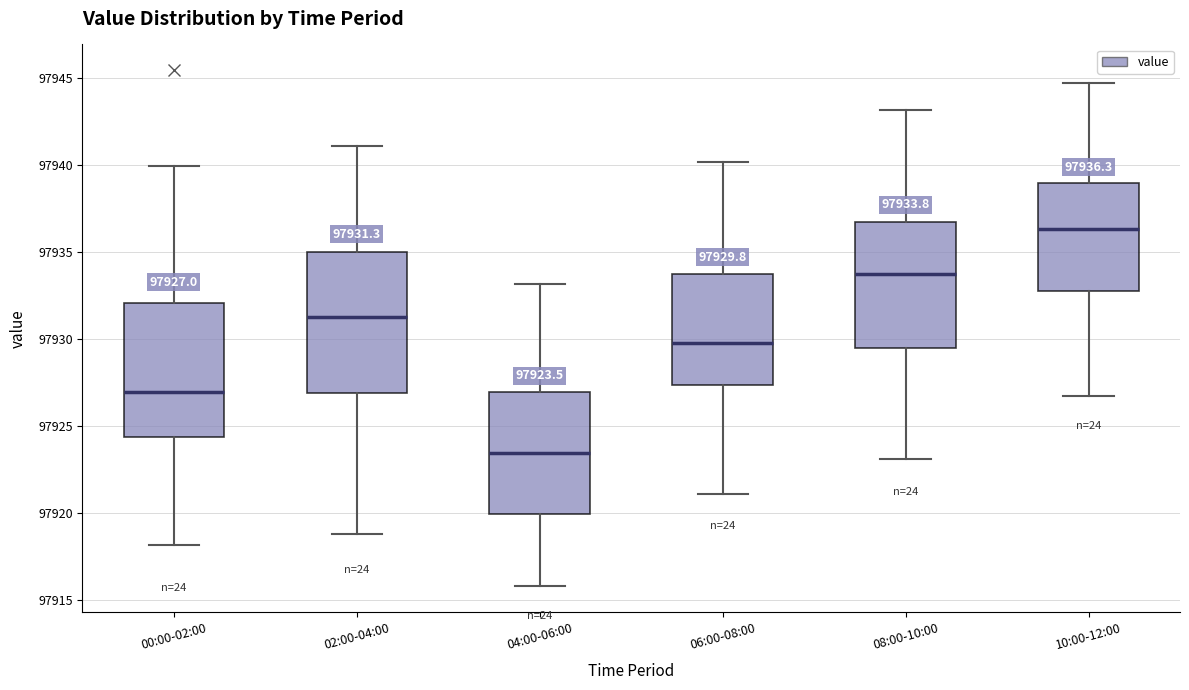

Which box's median line is the highest?

10:00-12:00